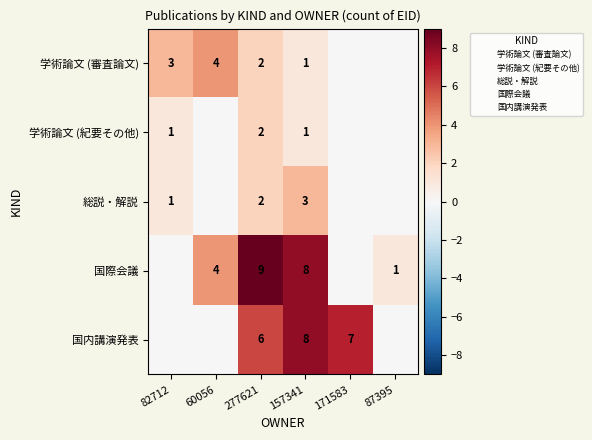

What is the sum of the 学術論文 (審査論文) values at 277621 and 157341?

3